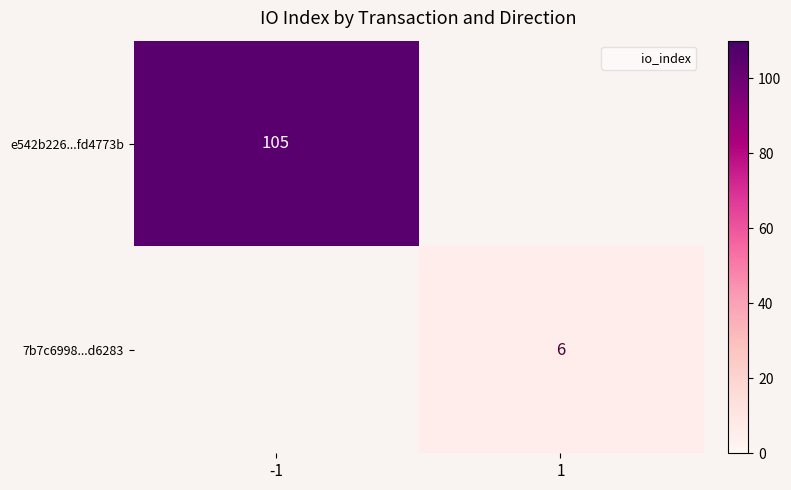

At which category does the chart reach its minimum across all series?

1